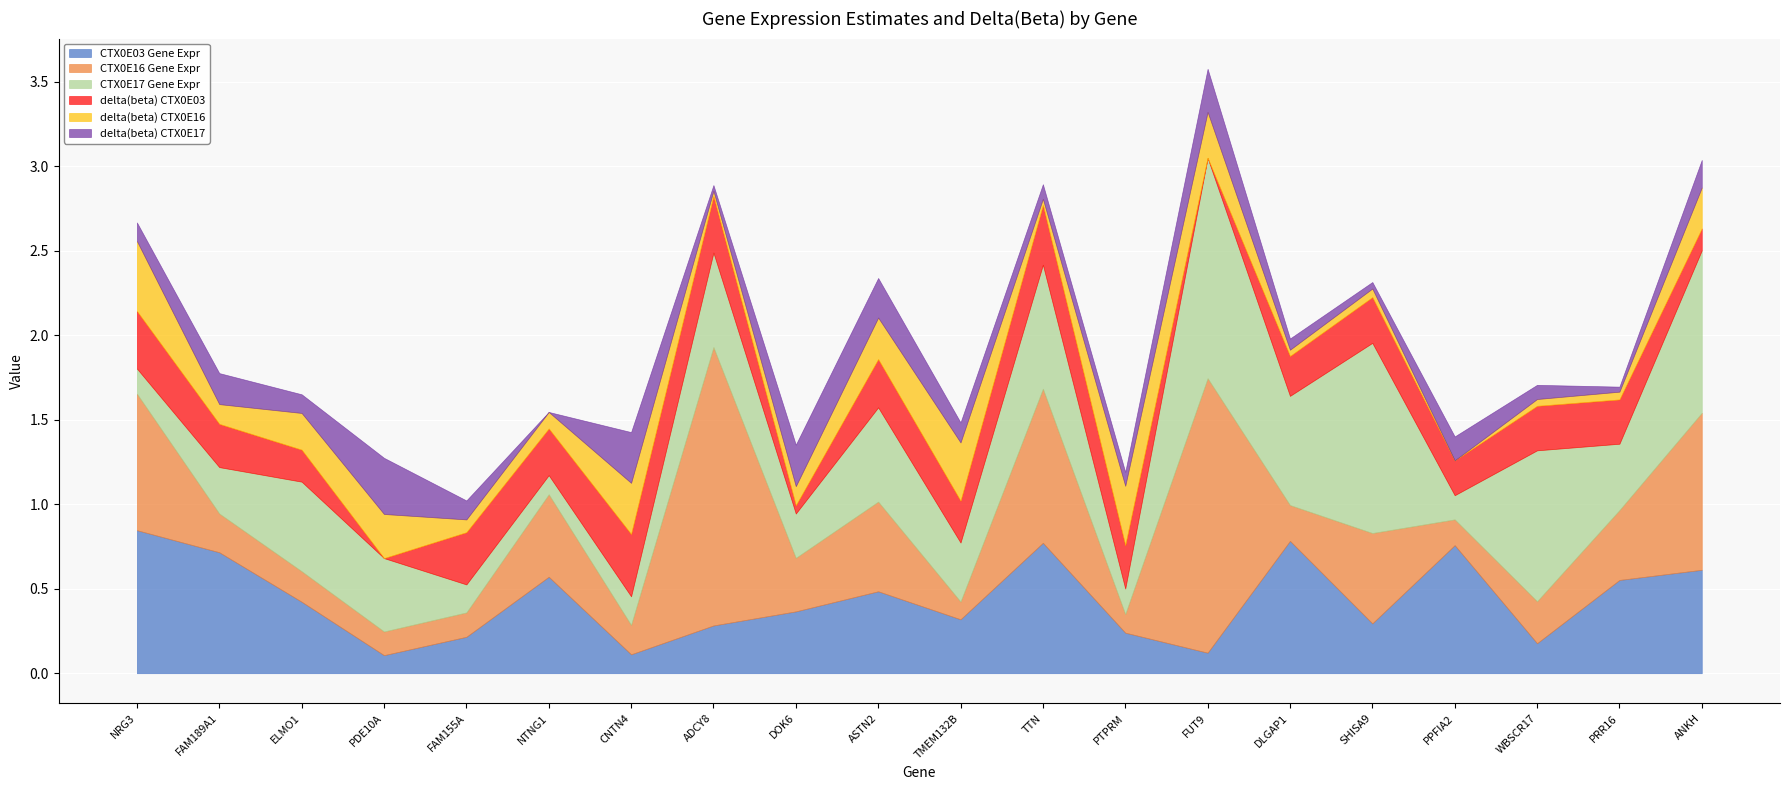

Reading left to right, list all the values displayed in this chart.

CTX0E03 Gene Expr: 0.8	0.7	0.4	0.1	0.2	0.6	0.1	0.3	0.4	0.5	0.3	0.8	0.2	0.1	0.8	0.3	0.8	0.2	0.6	0.6
CTX0E16 Gene Expr: 0.8	0.2	0.2	0.1	0.1	0.5	0.2	1.6	0.3	0.5	0.1	0.9	0.1	1.6	0.2	0.5	0.2	0.2	0.4	0.9
CTX0E17 Gene Expr: 0.1	0.3	0.5	0.4	0.2	0.1	0.2	0.6	0.3	0.6	0.3	0.7	0.2	1.3	0.6	1.1	0.1	0.9	0.4	1.0
delta(beta) CTX0E03: 0.3	0.3	0.2	0.0	0.3	0.3	0.4	0.3	0.0	0.3	0.2	0.4	0.3	0.0	0.2	0.3	0.2	0.3	0.3	0.1
delta(beta) CTX0E16: 0.4	0.1	0.2	0.3	0.1	0.1	0.3	0.0	0.1	0.2	0.3	0.0	0.4	0.3	0.0	0.1	0.0	0.0	0.0	0.2
delta(beta) CTX0E17: 0.1	0.2	0.1	0.3	0.1	0.0	0.3	0.0	0.2	0.2	0.1	0.1	0.1	0.3	0.1	0.0	0.1	0.1	0.0	0.2